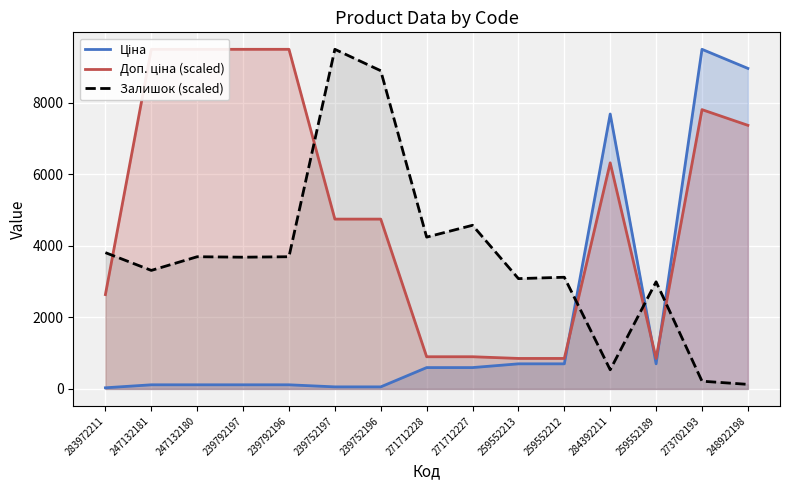

How many values in the Доп. ціна (scaled) series are below 4744?

6